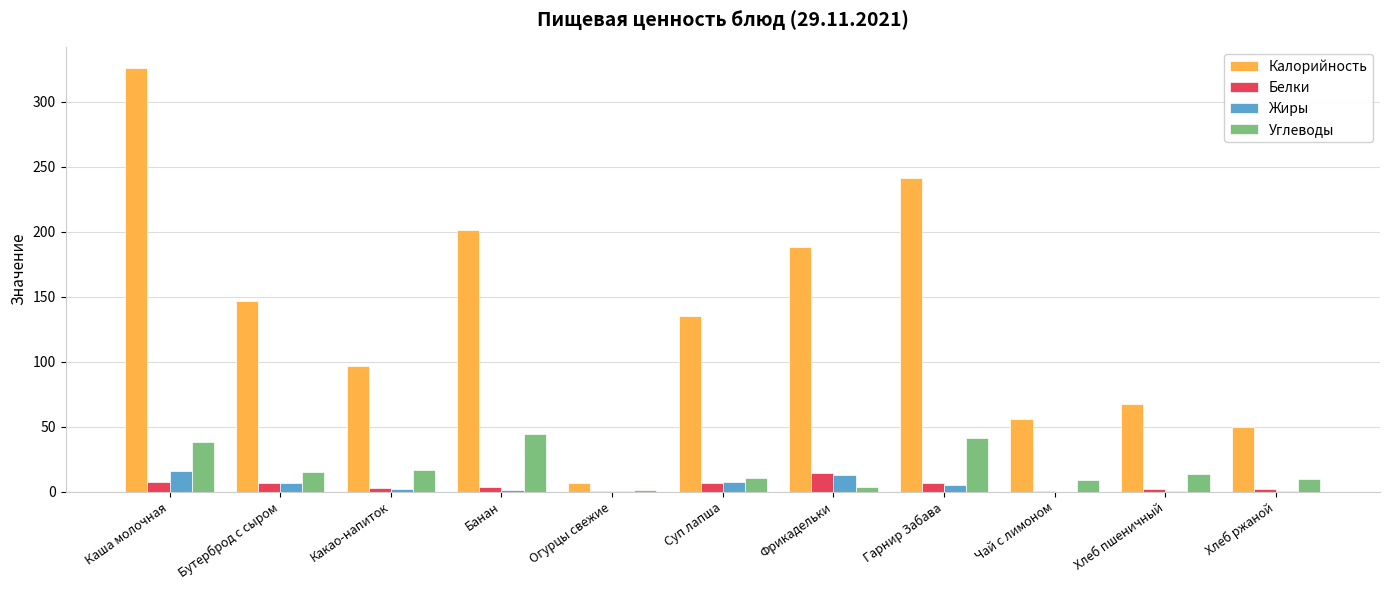

What is the sum of the Калорийность values at Банан and Гарнир Забава?

442.0